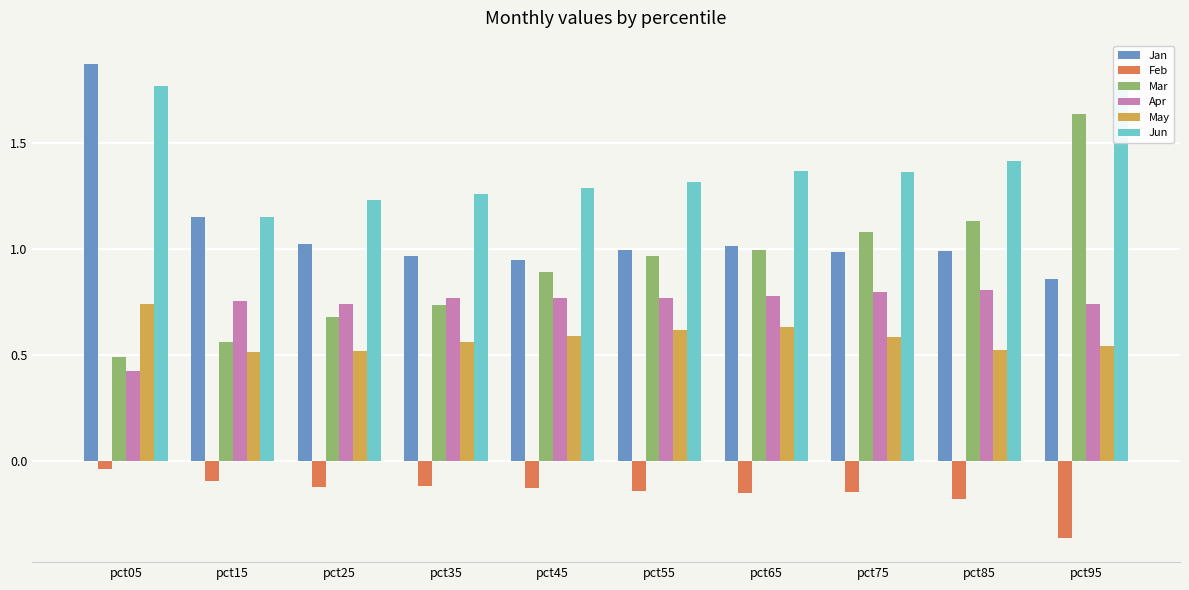

Is the value of Jan at pct65 greater than the value of May at pct95?

Yes